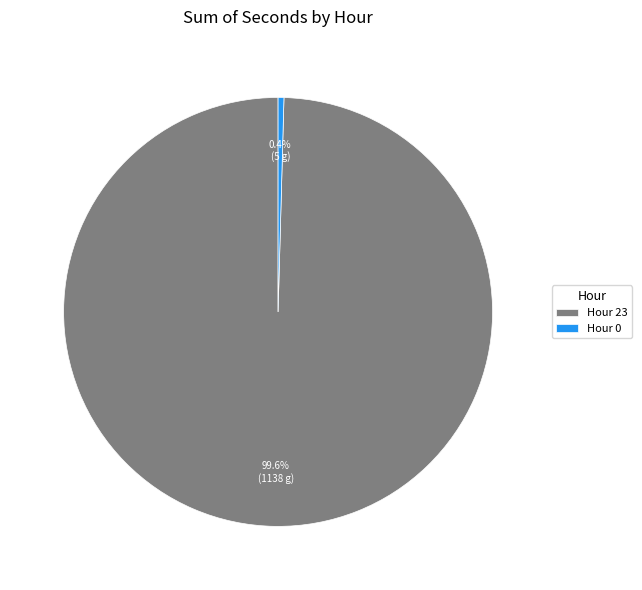

Which has a higher value, Hour 0 or Hour 23?

Hour 23